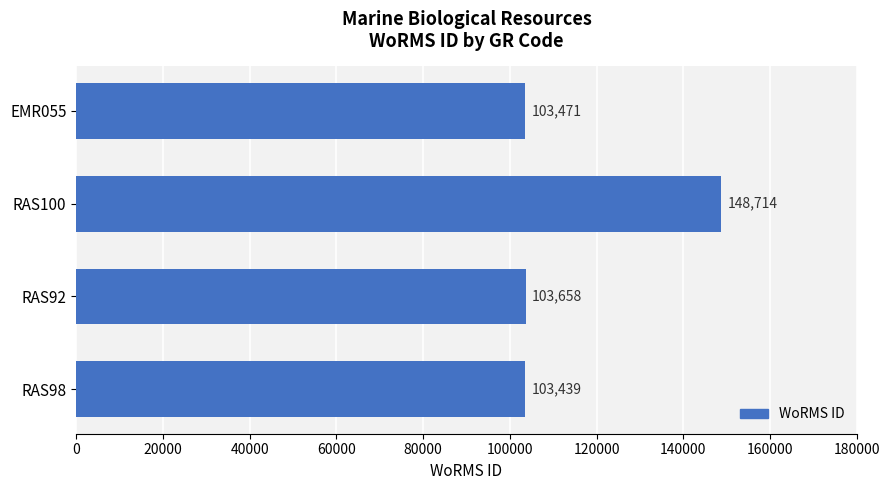

The value at EMR055 is 41179. True or false?

False